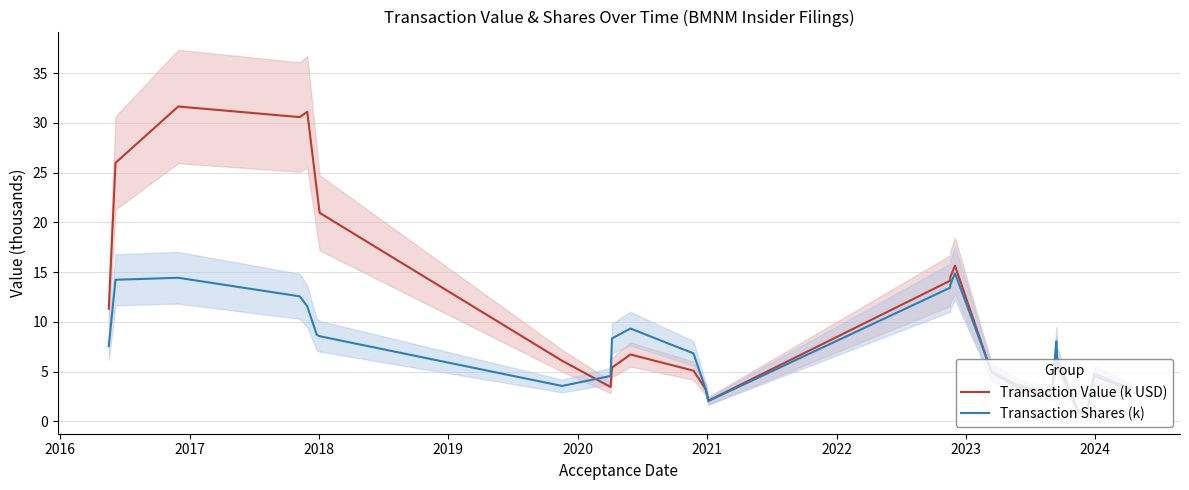

List the series in order of their peak value, lowest first.

Transaction Shares (k), Transaction Value (k USD)